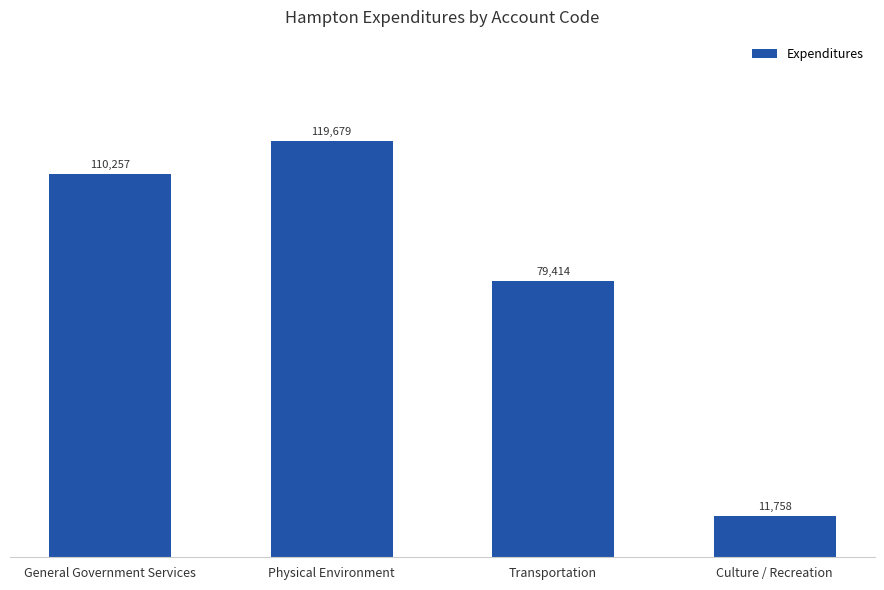

Reading left to right, list all the values displayed in this chart.

General Government Services=110257	Physical Environment=119679	Transportation=79414	Culture / Recreation=11758